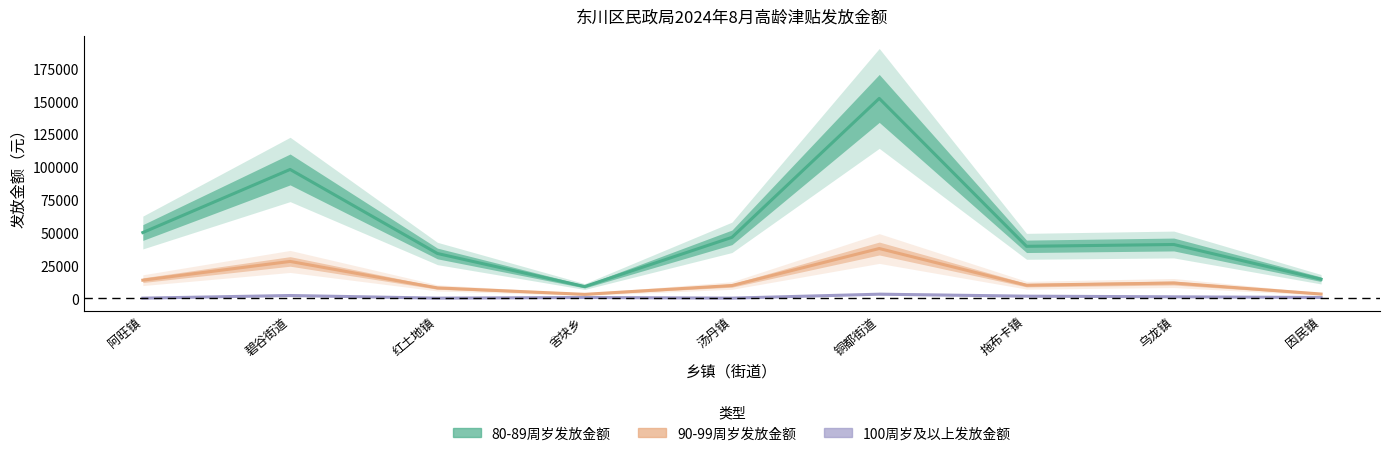

Reading left to right, extract all data points from this chart.

80-89周岁发放金额: 49980	98040	34020	8820	46320	152160	39480	40860	14400
90-99周岁发放金额: 13680	27960	7800	2880	9600	37800	9840	11520	3120
100周岁及以上发放金额: 0	2000	0	500	0	3000	1500	1000	500